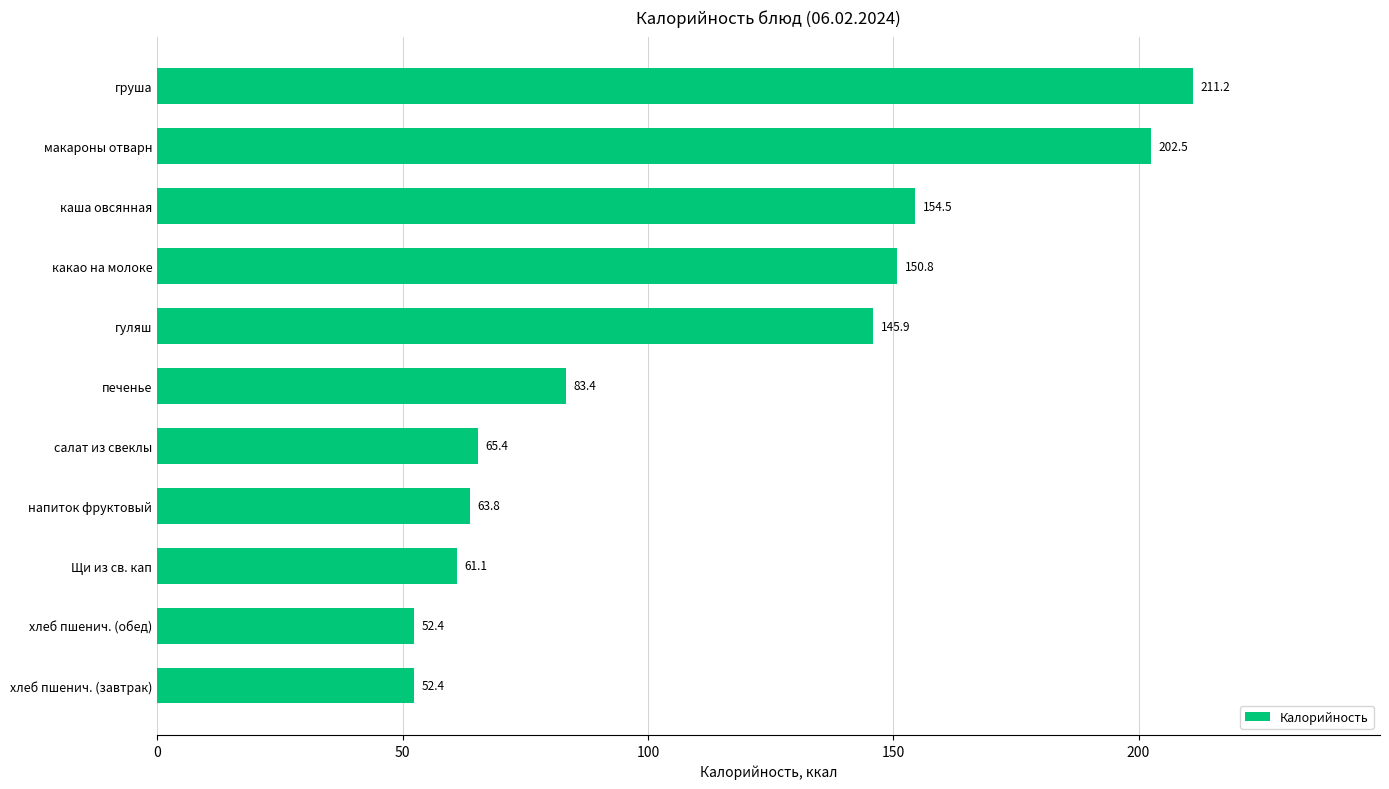

What is the average value?

113.0